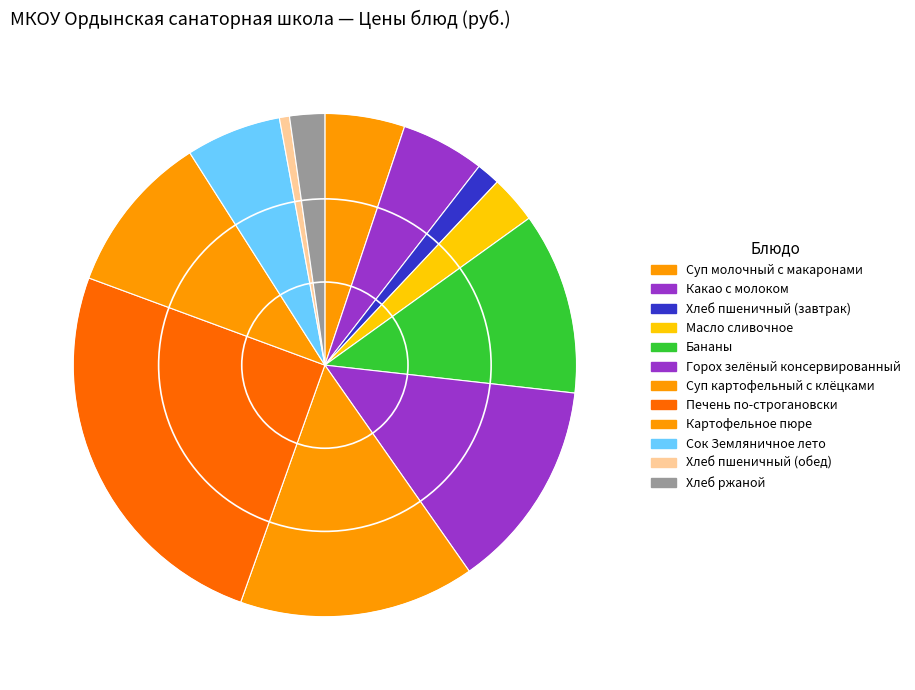

How many segments does this pie chart have?

12